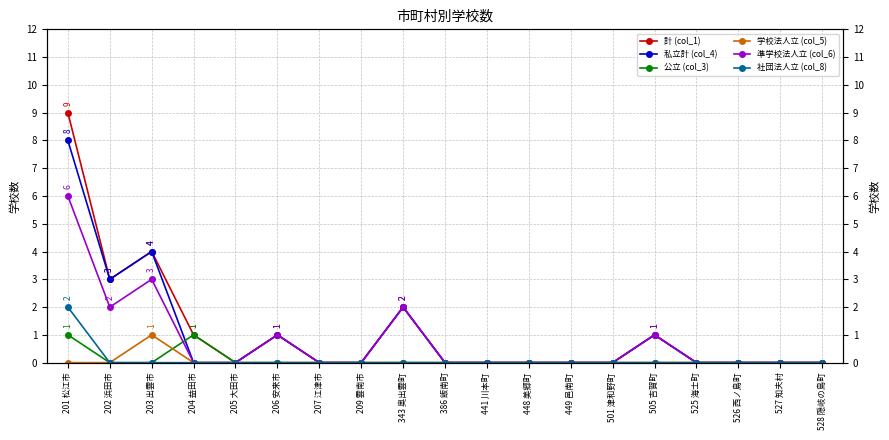

True or false: 社団法人立 (col_8) and 公立 (col_3) intersect in this chart.

False